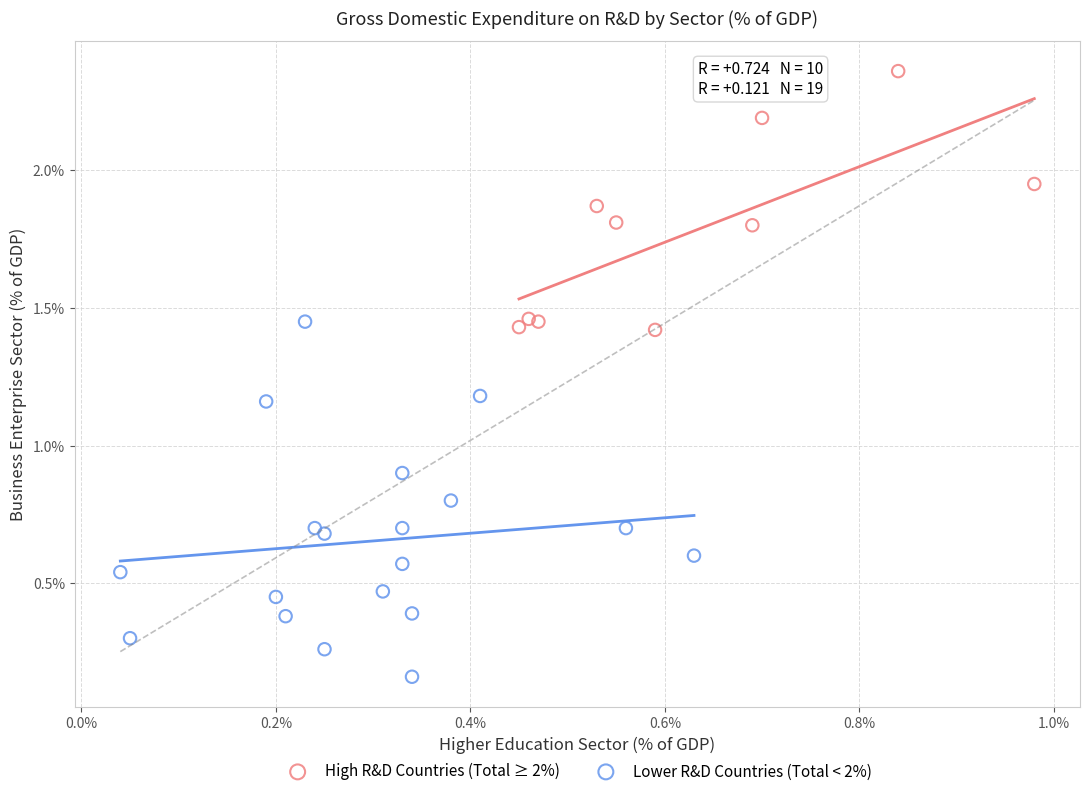

Which series has the largest Y range (max minus min)?

Lower R&D Countries (Total < 2%)